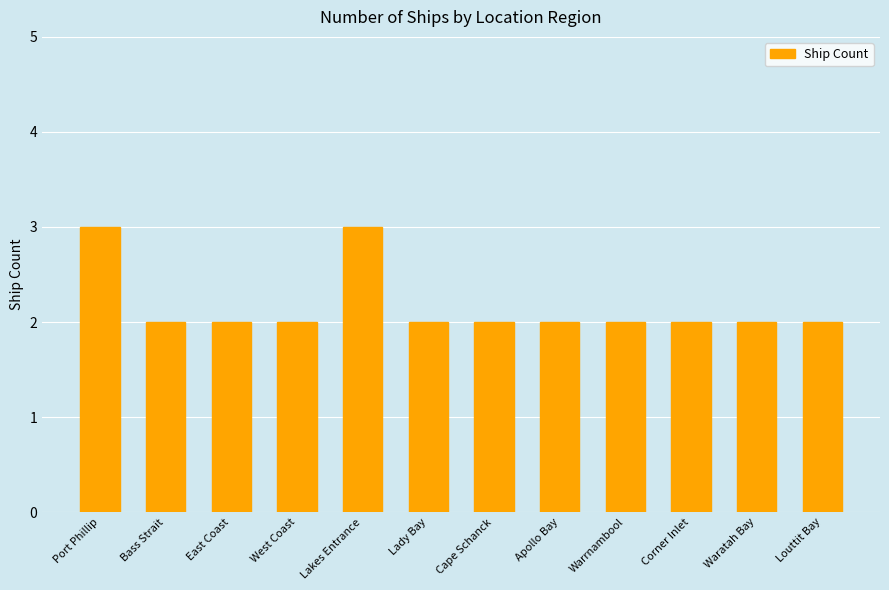

What is the greatest value displayed?

3